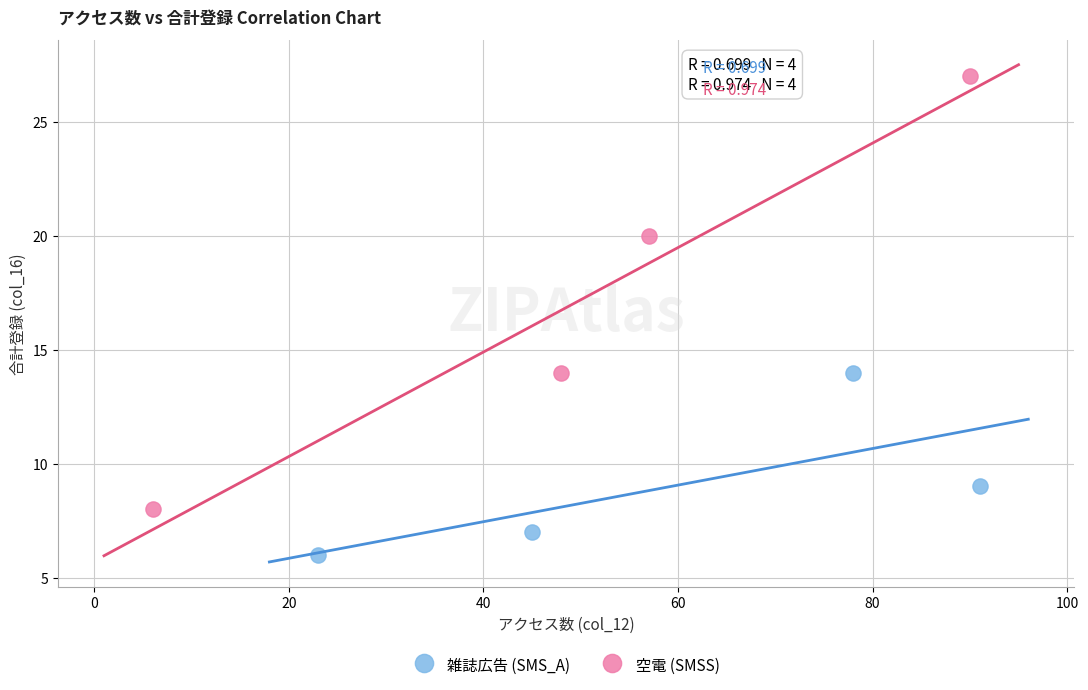

Which series contains the highest Y value?

空電 (SMSS)